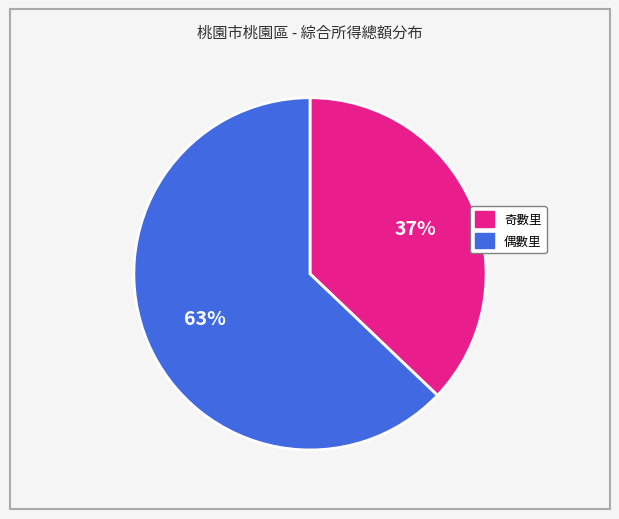

Does any single category account for the majority?

Yes